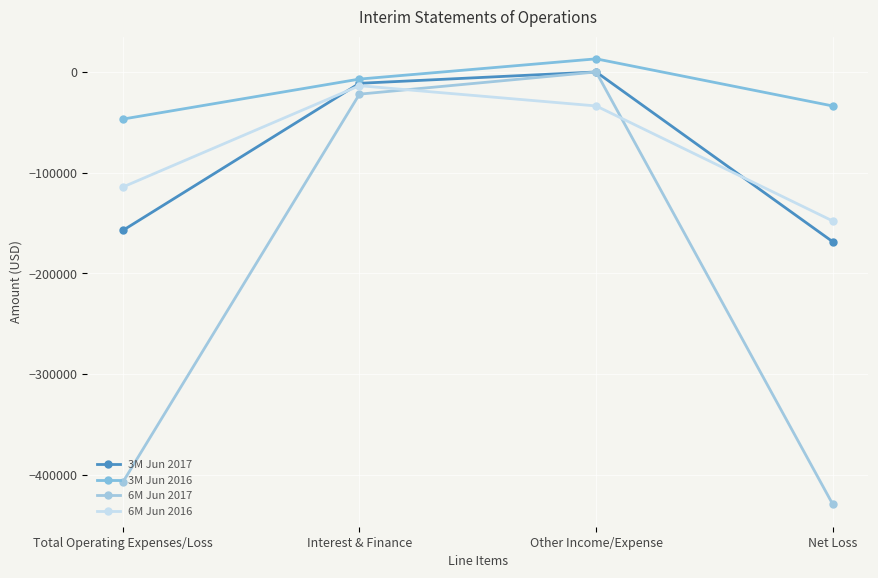

At which label does 3M Jun 2016 reach its minimum?

Total Operating Expenses/Loss